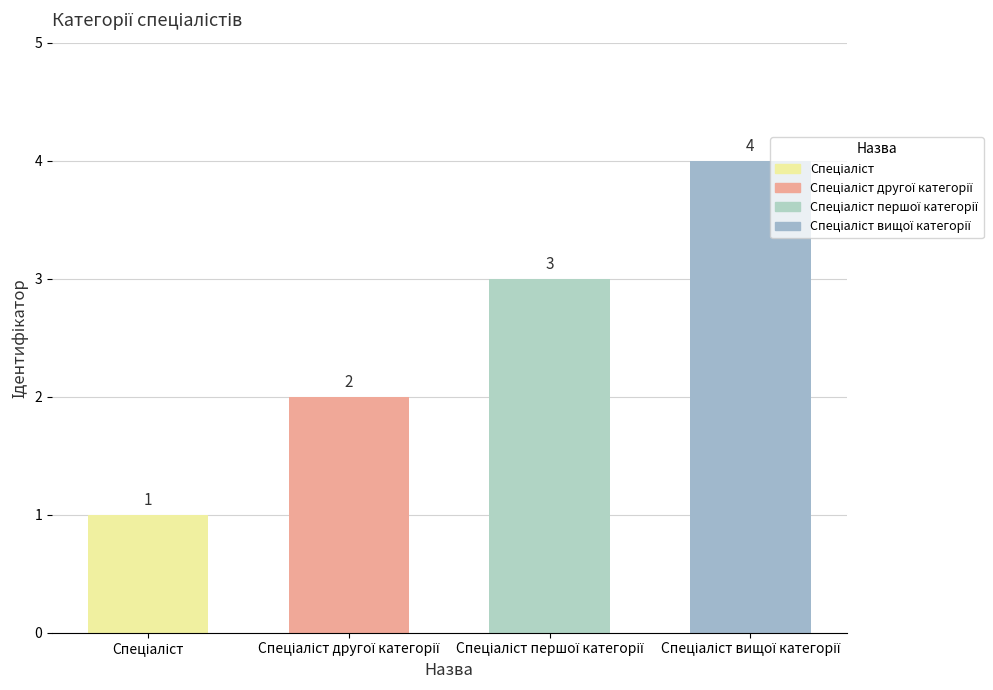

What is the value of the 3rd bar from the left?

3